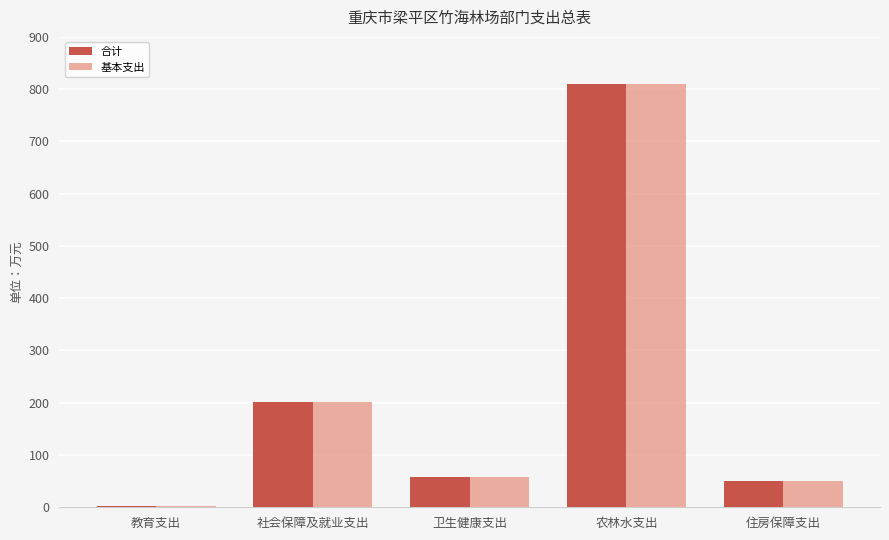

Where is 合计 nearest to the value 406?

社会保障及就业支出